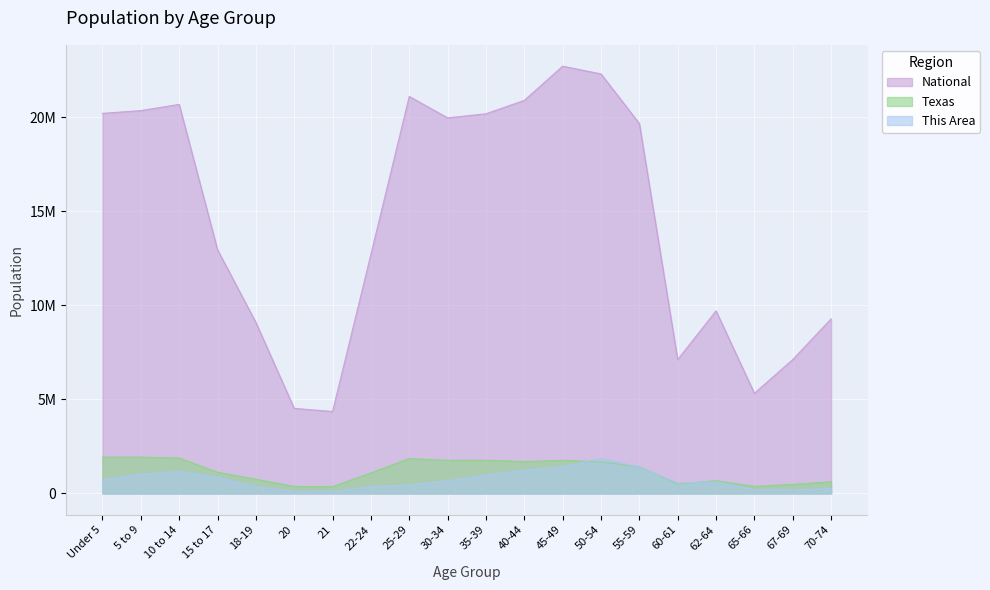

How many distinct data groups are displayed?

3